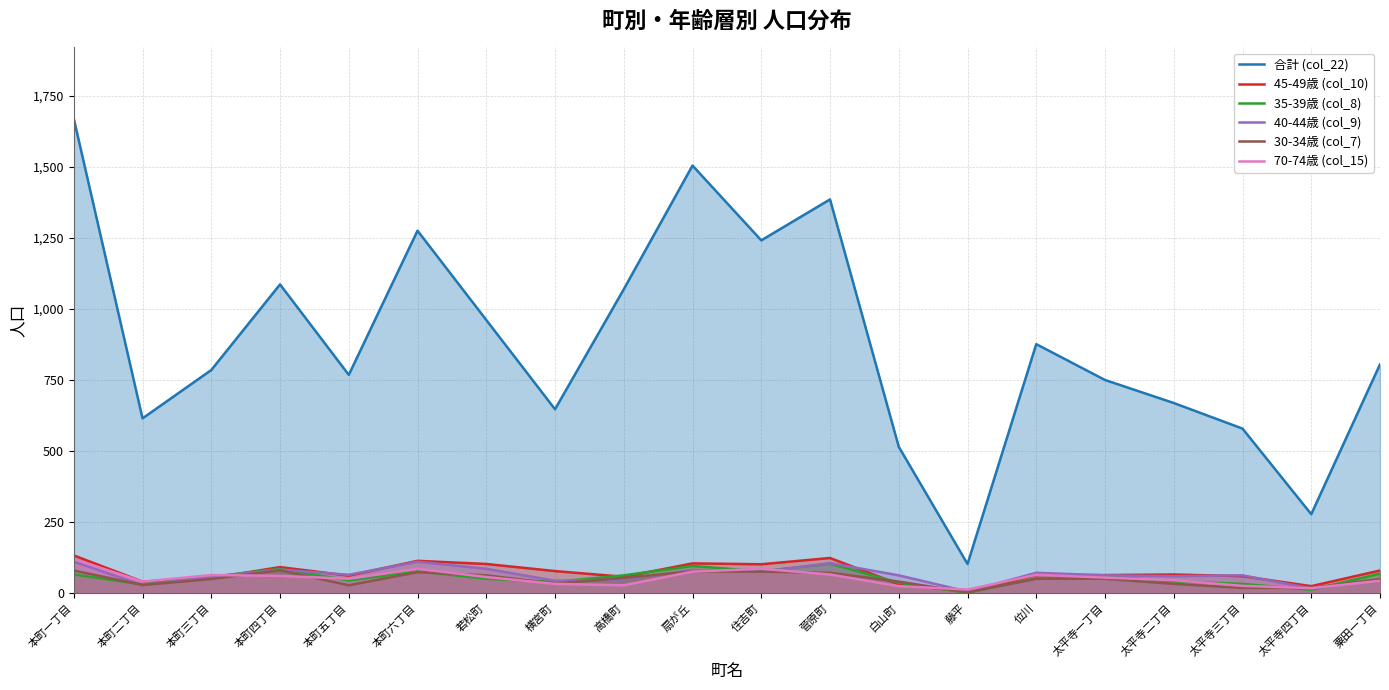

Which series changed the most between 横宮町 and 白山町?

合計 (col_22)